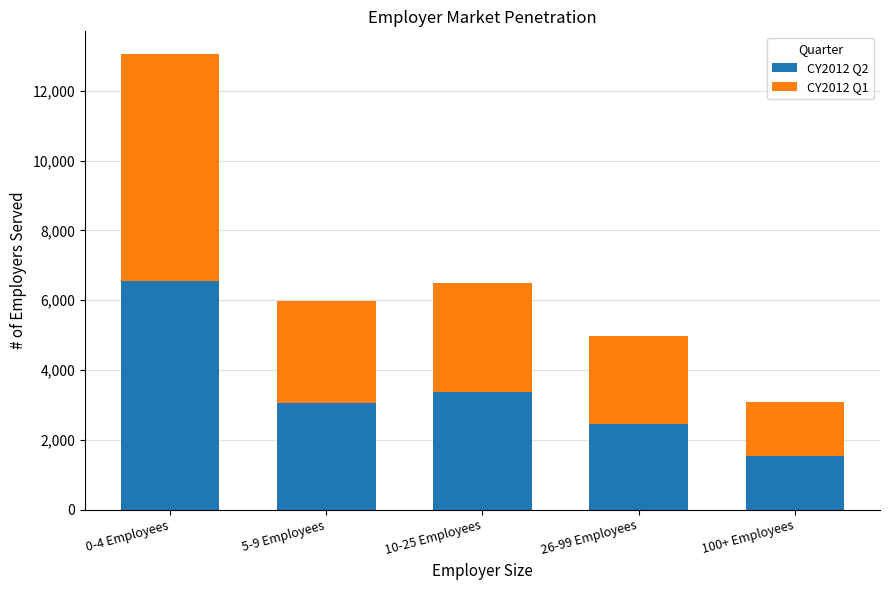

At which label does CY2012 Q2 reach its minimum?

100+ Employees